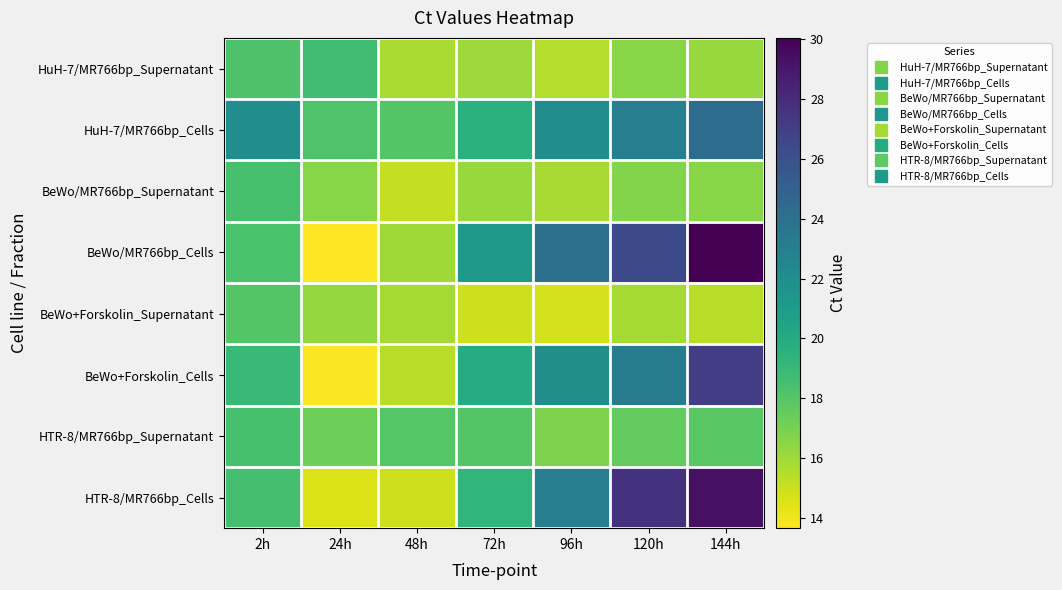

Which series has the widest spread of values?

BeWo/MR766bp_Cells